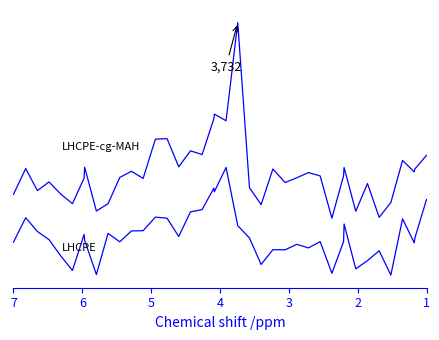

How many categories are shown in the chart?

40